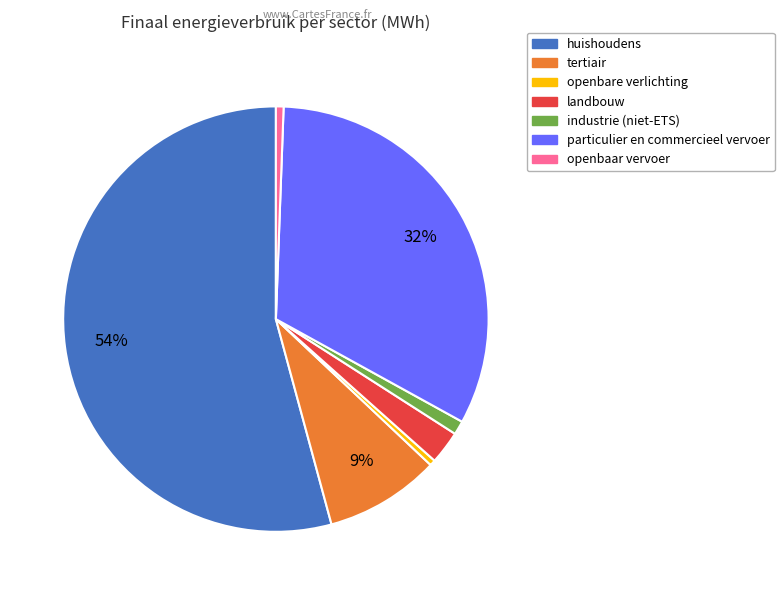

What is the largest slice in the pie chart?

huishoudens